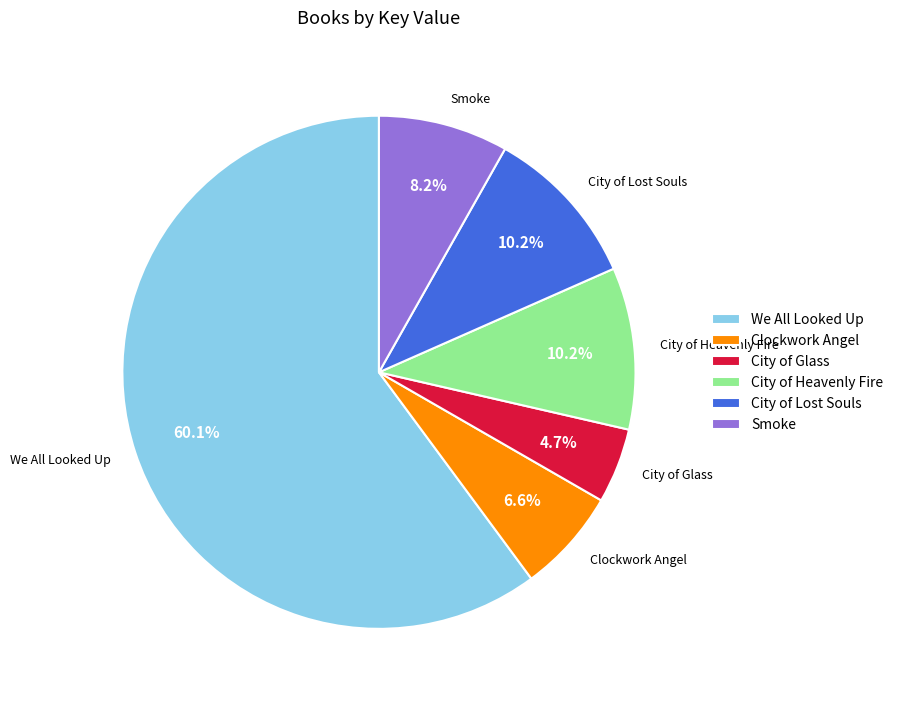

Do City of Heavenly Fire and Clockwork Angel together represent more than half of the pie?

No